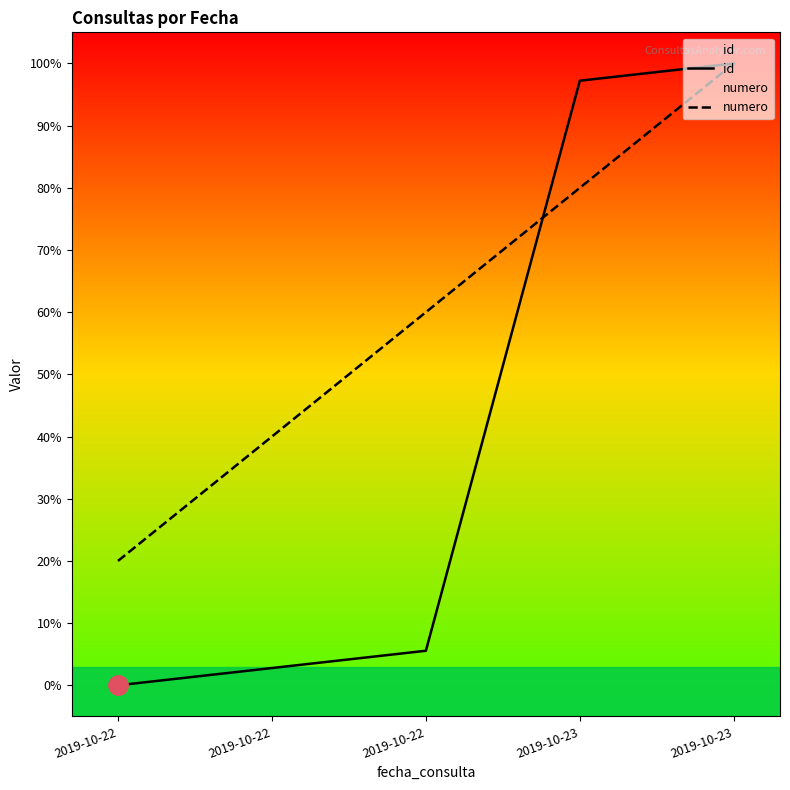

Rank the series by their average value, from lowest to highest.

id, numero